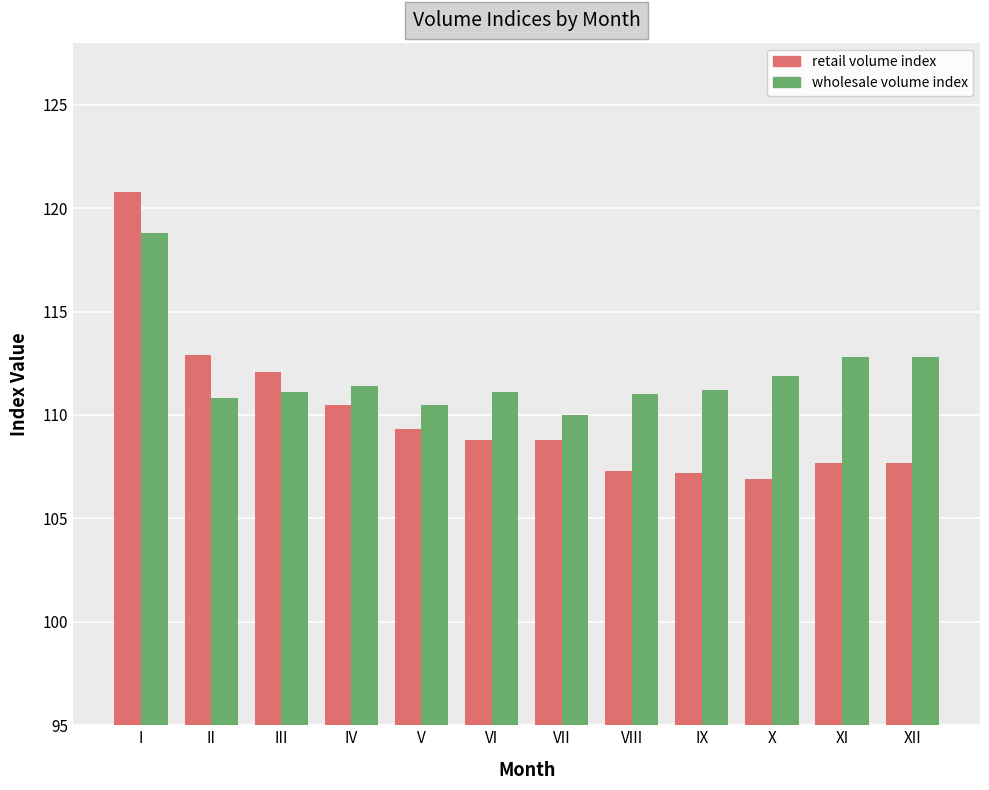

What is the sum of all wholesale volume index values?

1343.4